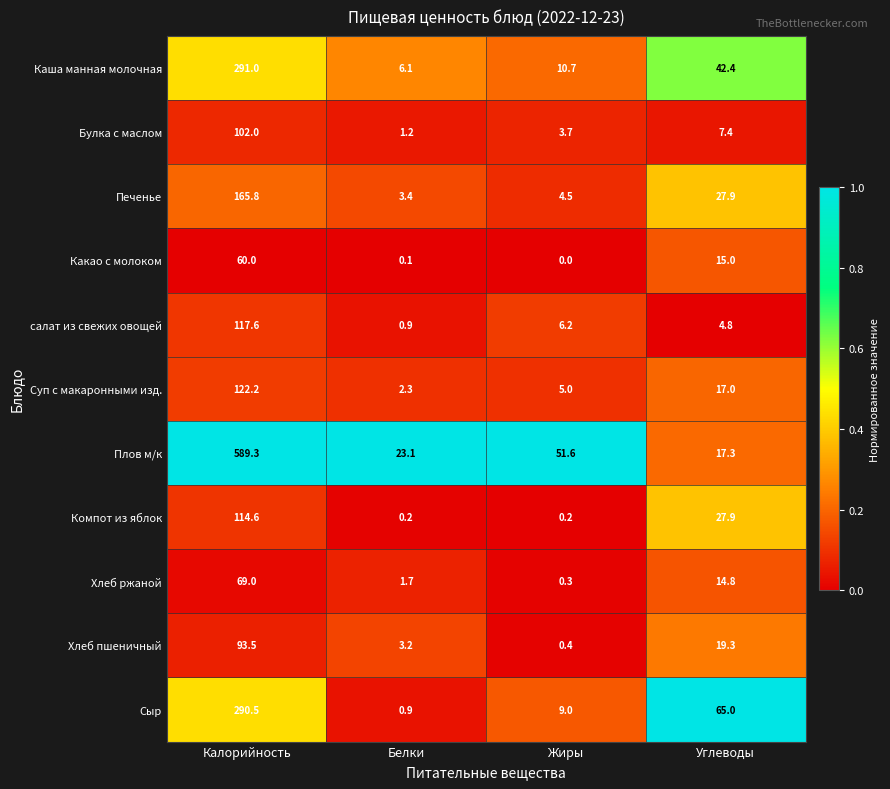

What is the difference between the maximum and second lowest values in the Хлеб ржаной series?

67.3